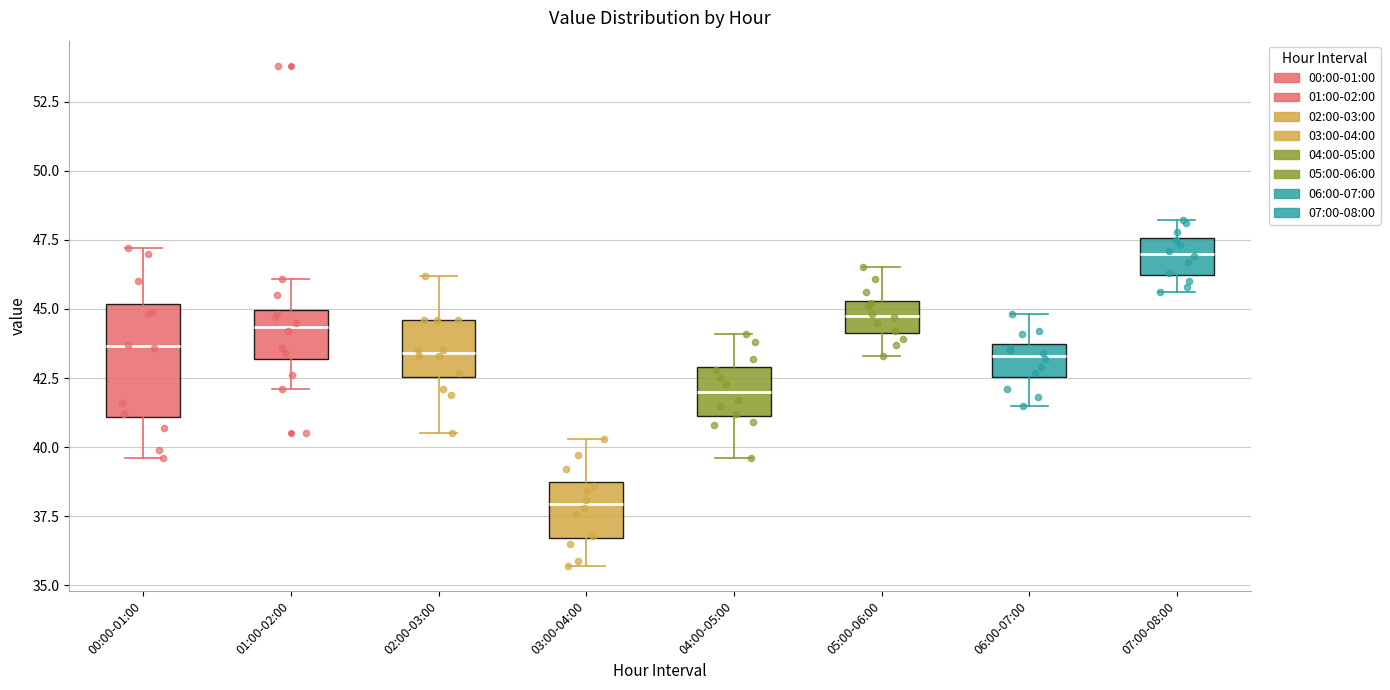

Where does the median line of the box for 02:00-03:00 sit on the y-axis? The values are not printed on the chart, so give them approximately, as read against the axis.

43.5